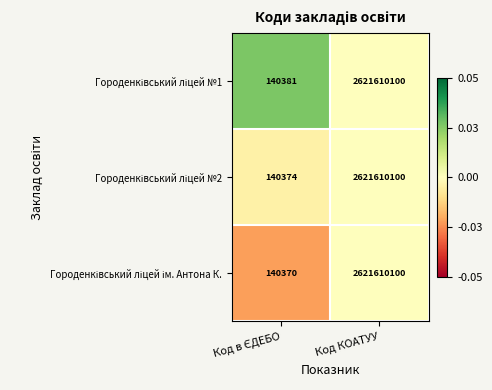

What is the smallest value displayed?

140370